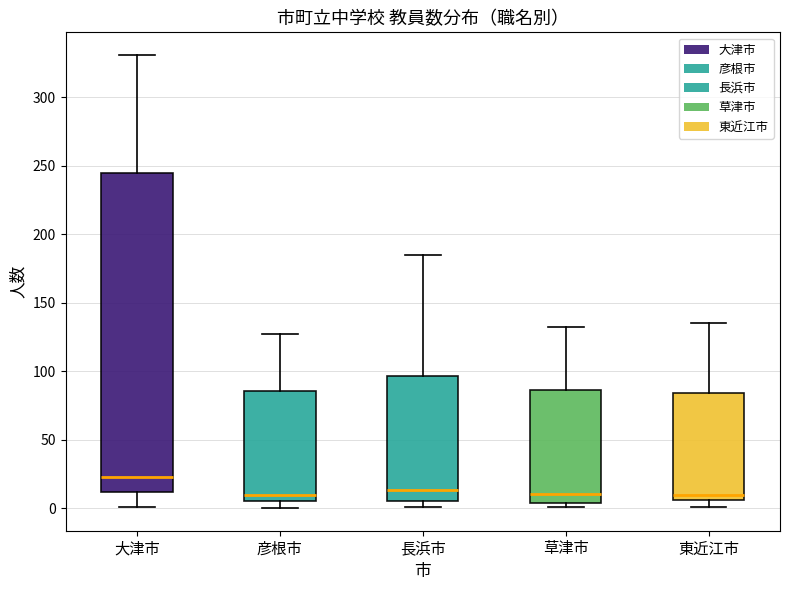

Reading left to right, transcribe this box plot: for each box, give where its median line is, the range the box spans, and where its two whiskers end, as read against the y-axis. The values are not printed on the chart, so give them approximately, as read against the axis.

大津市: median 25, box 10 to 245, whiskers 0 to 330
彦根市: median 10, box 5 to 85, whiskers 0 to 125
長浜市: median 15, box 5 to 95, whiskers 0 to 185
草津市: median 10, box 5 to 85, whiskers 0 to 130
東近江市: median 10, box 5 to 85, whiskers 0 to 135